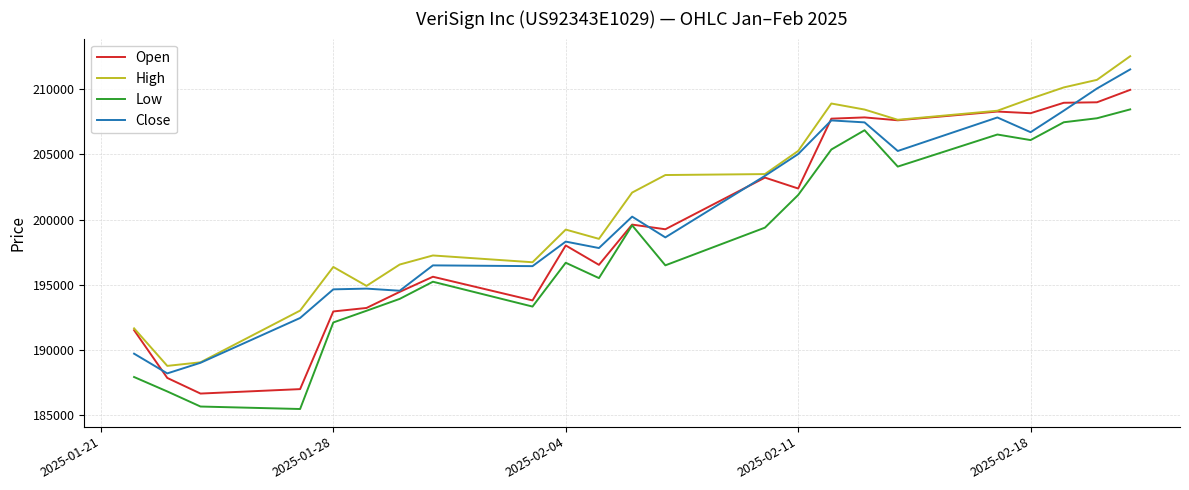

How many categories are shown in the chart?

23